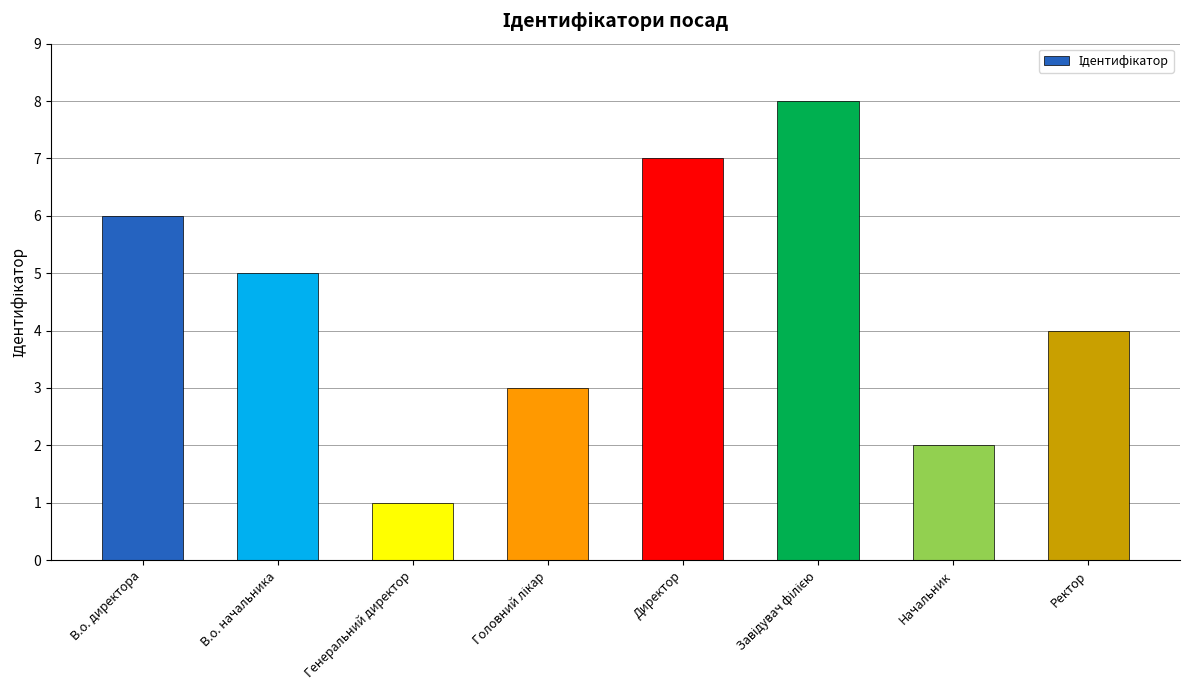

Which label corresponds to the smallest value in the chart?

Генеральний директор